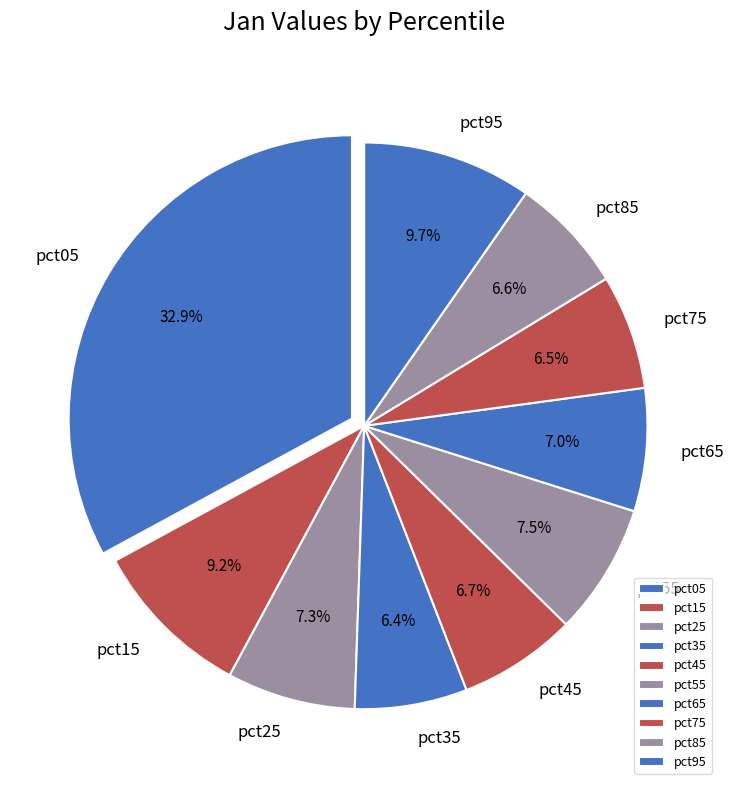

Between pct95 and pct35, which is larger?

pct95